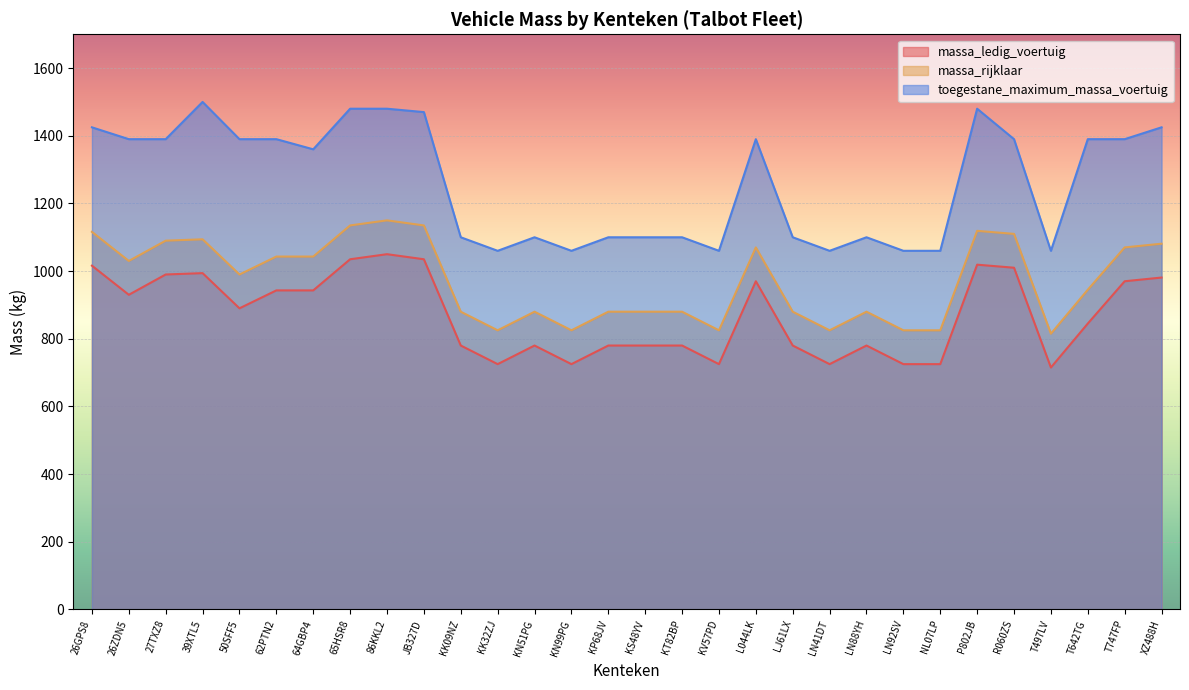

What is the total value across all series at L044LK?

3430